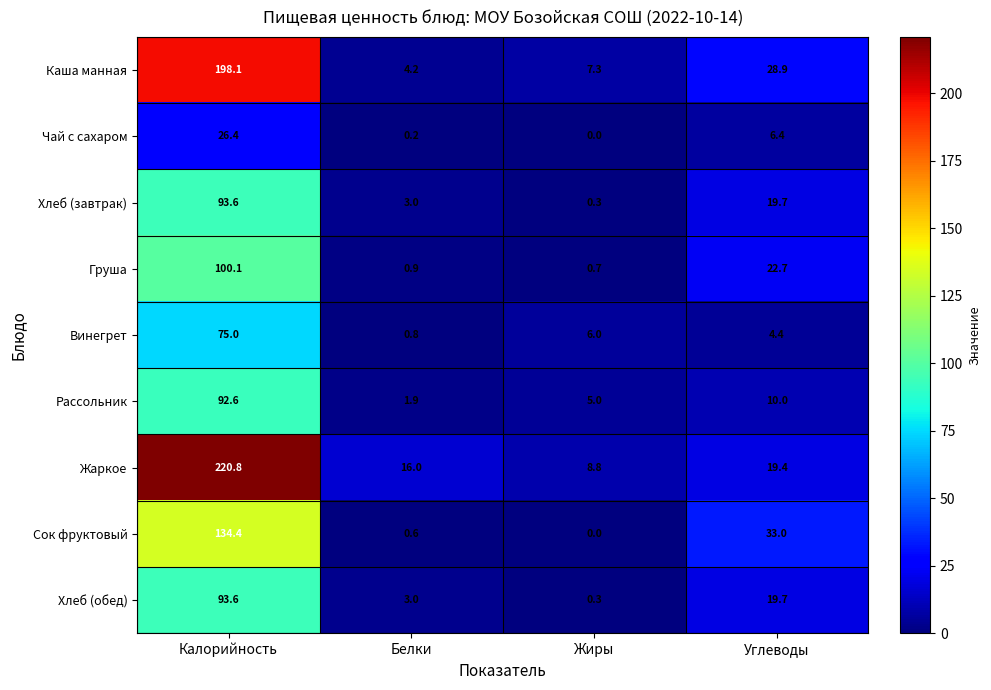

List the labels in order of Рассольник value, smallest first.

Белки, Жиры, Углеводы, Калорийность